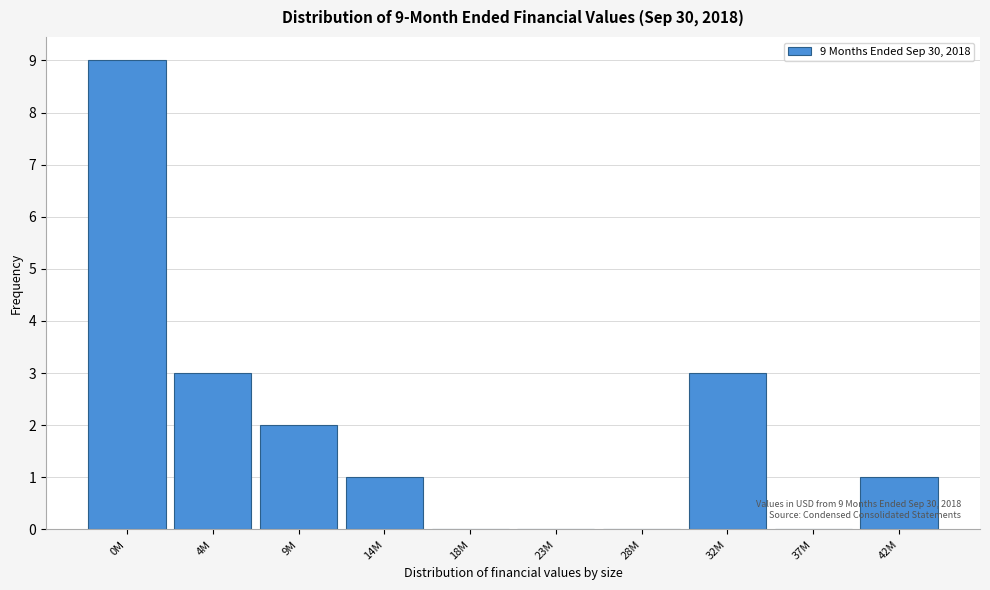

Reading right to left, transcribe all the data shown in this chart.

42M=1	37M=0	32M=3	28M=0	23M=0	18M=0	14M=1	9M=2	4M=3	0M=9